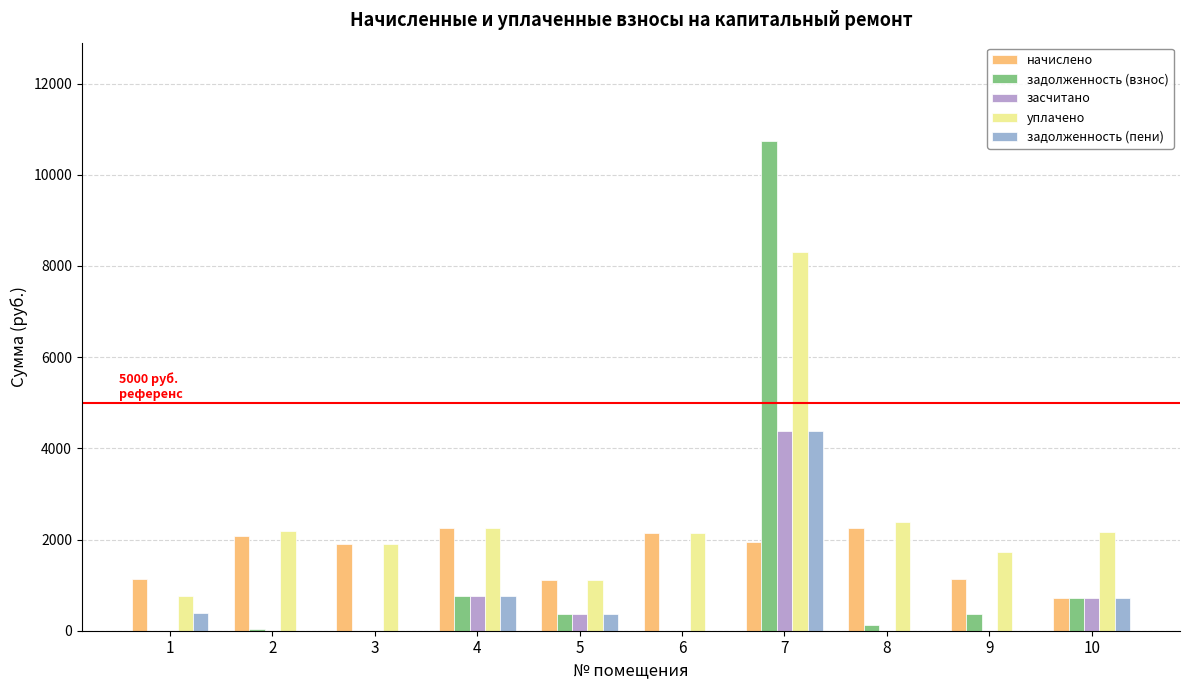

What is the difference between the second highest and minimum values in the уплачено series?

1626.0